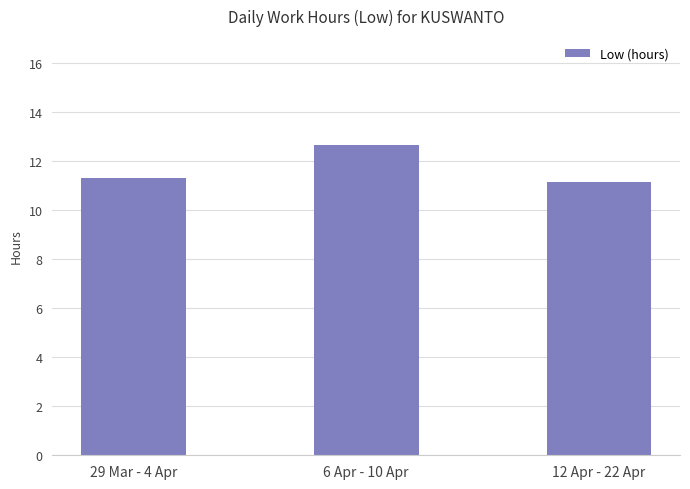

What is the label of the 3rd bar from the right?

29 Mar - 4 Apr